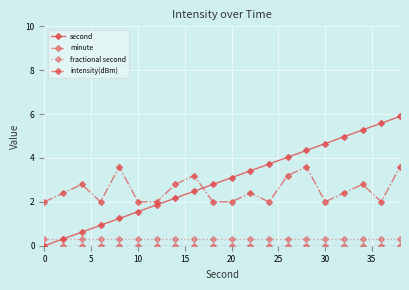

Which series has the largest total across all categories?

second